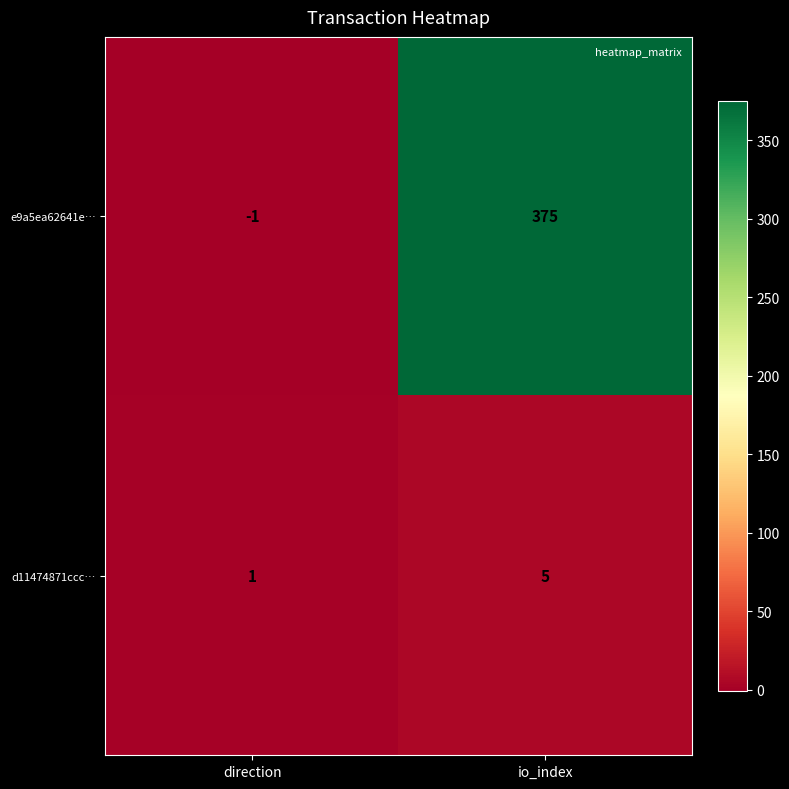

Which series has the largest total across all categories?

e9a5ea62641e…